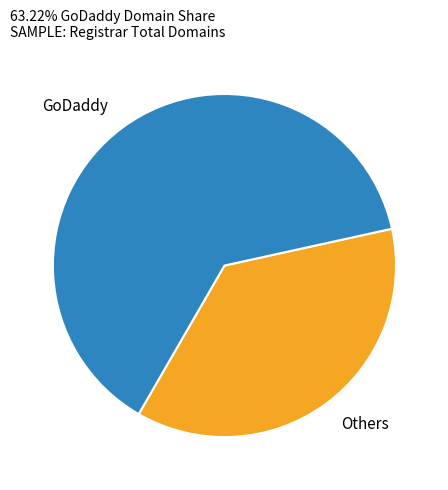

Does Others represent more than half of the total?

No